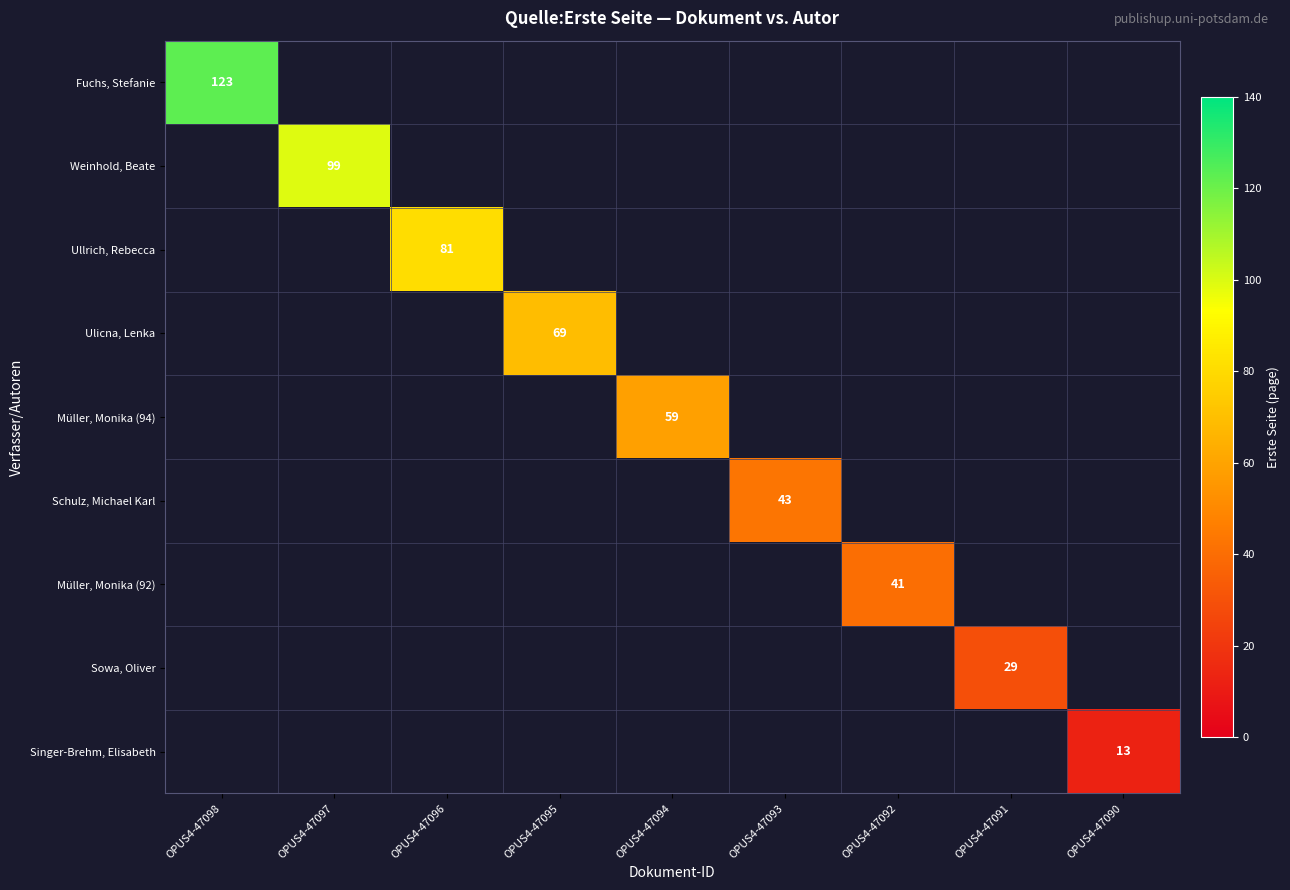

The value of Weinhold, Beate at OPUS4-47097 is 61. True or false?

False